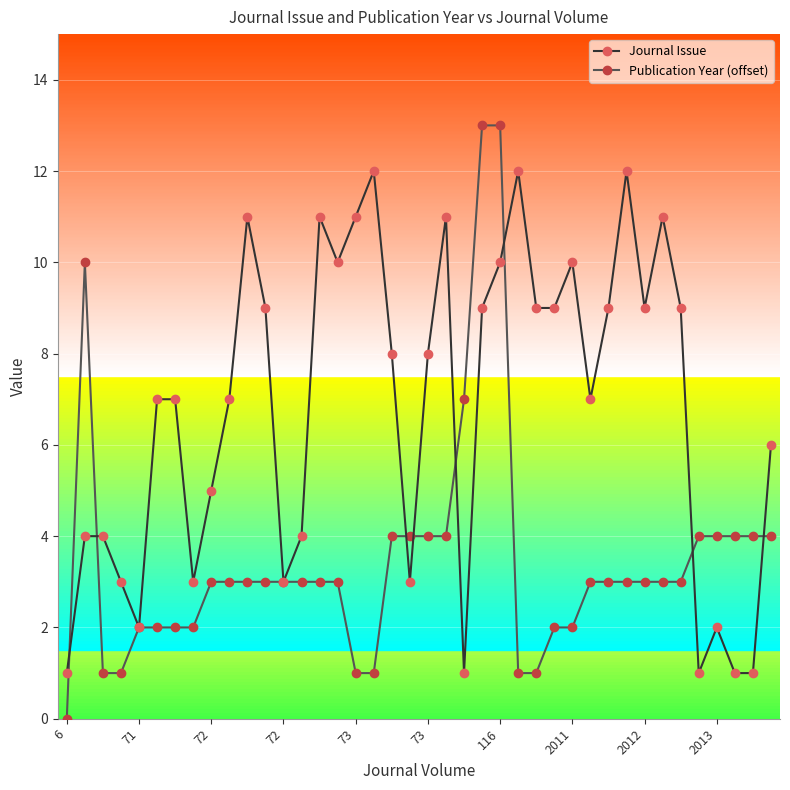

How many lines are shown in the chart?

2